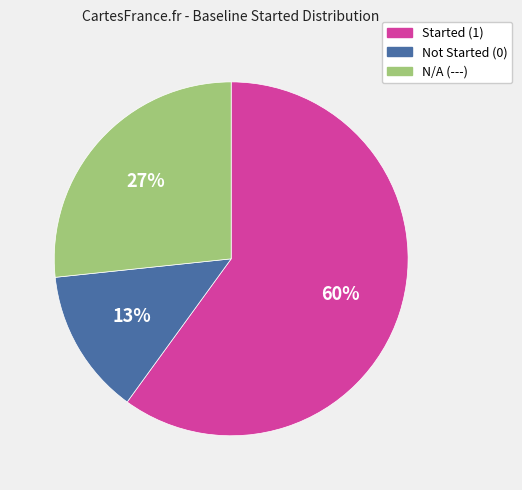

Is there any slice that represents more than half of the pie?

Yes